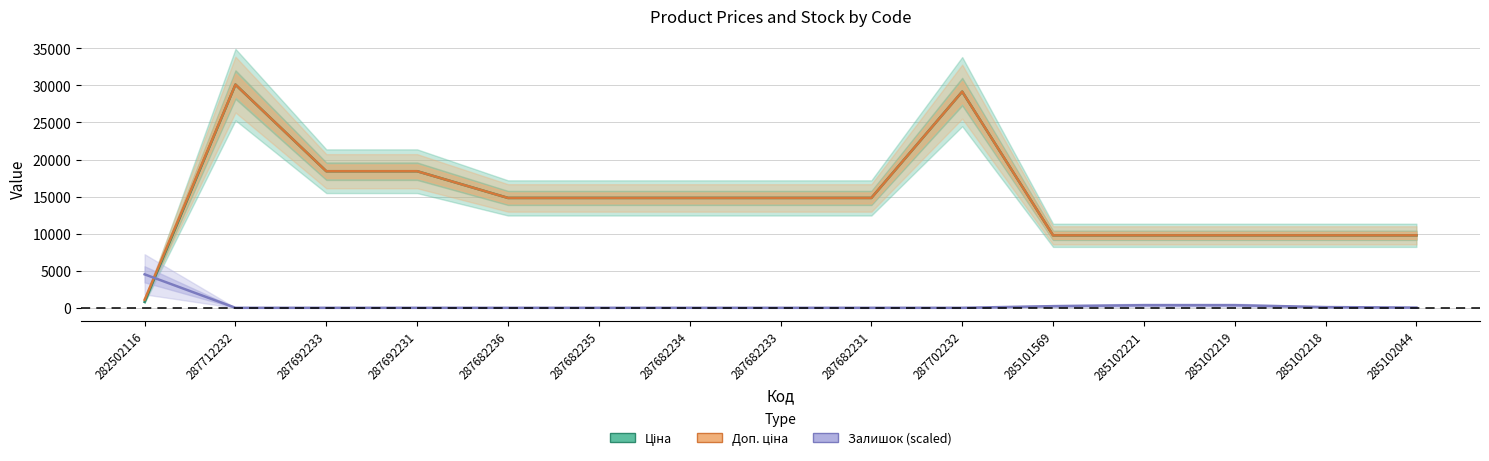

What is the difference between the second highest and minimum values in the Залишок (scaled) series?

352.3